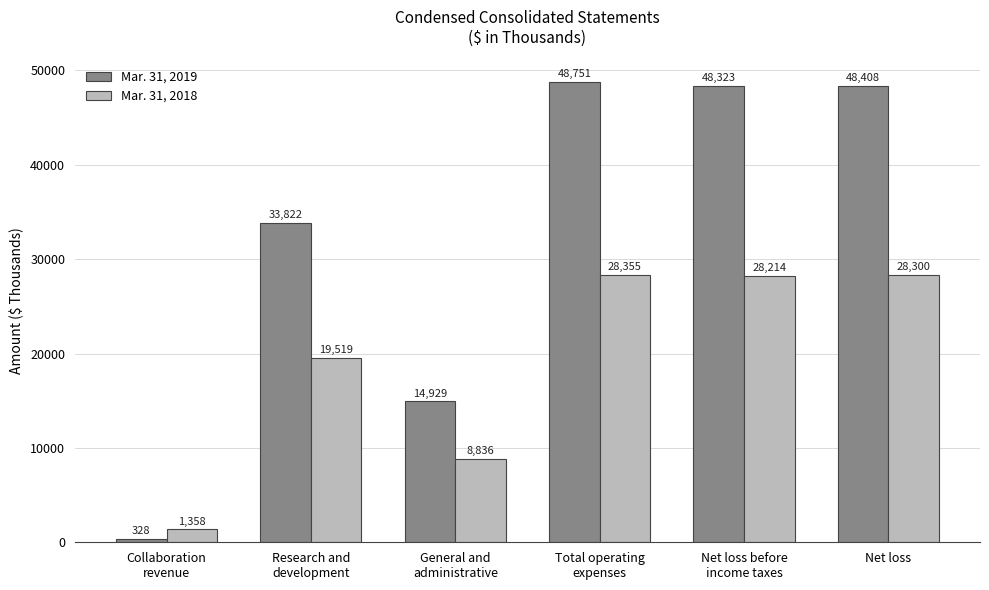

The value of Mar. 31, 2018 at Net loss before
income taxes is 46843. True or false?

False